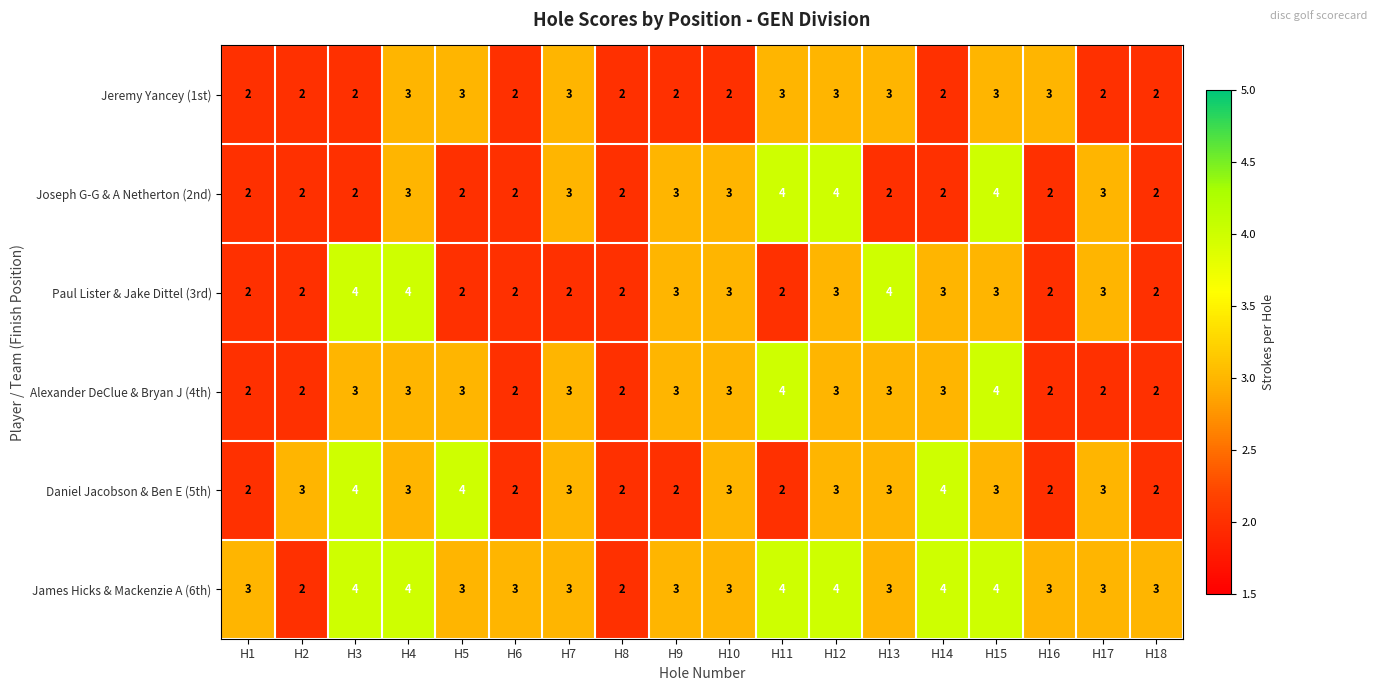

What is the total value across all series at H10?

17